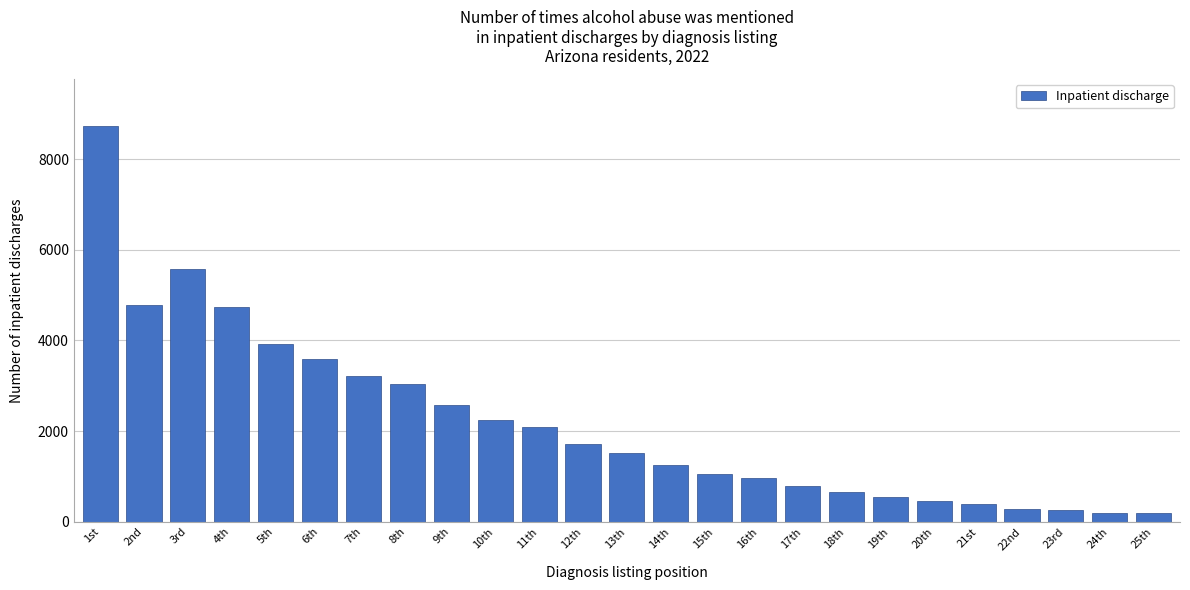

What is the change in value from 1st to 17th?

-7944